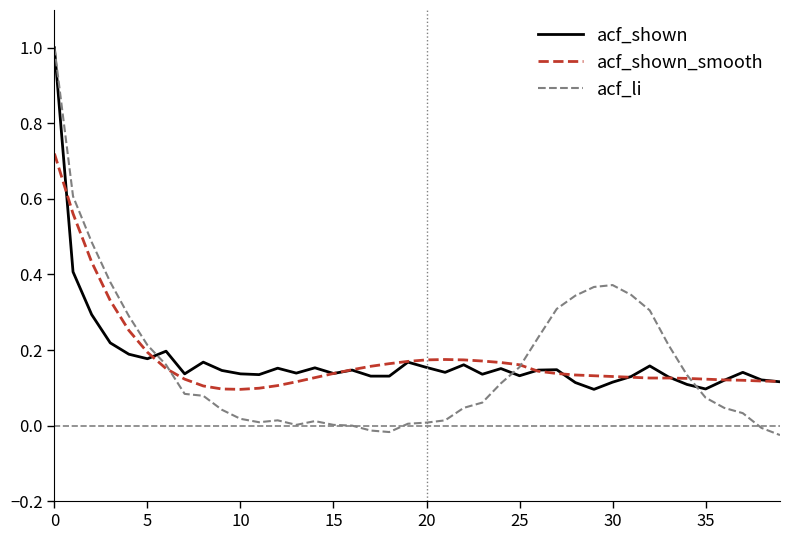

What is the maximum value for acf_shown?

1.0